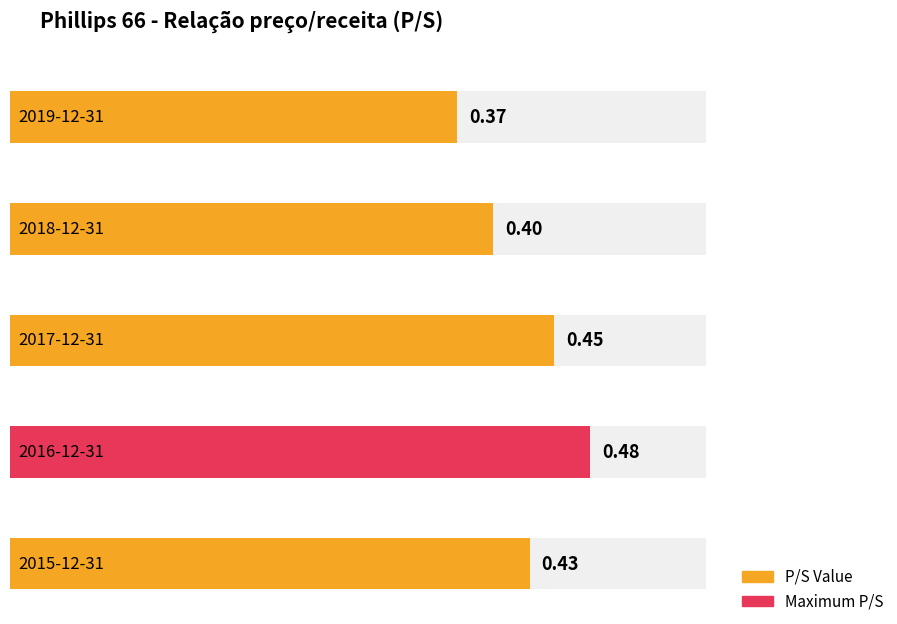

List the labels in order of value, largest first.

2016-12-31, 2017-12-31, 2015-12-31, 2018-12-31, 2019-12-31